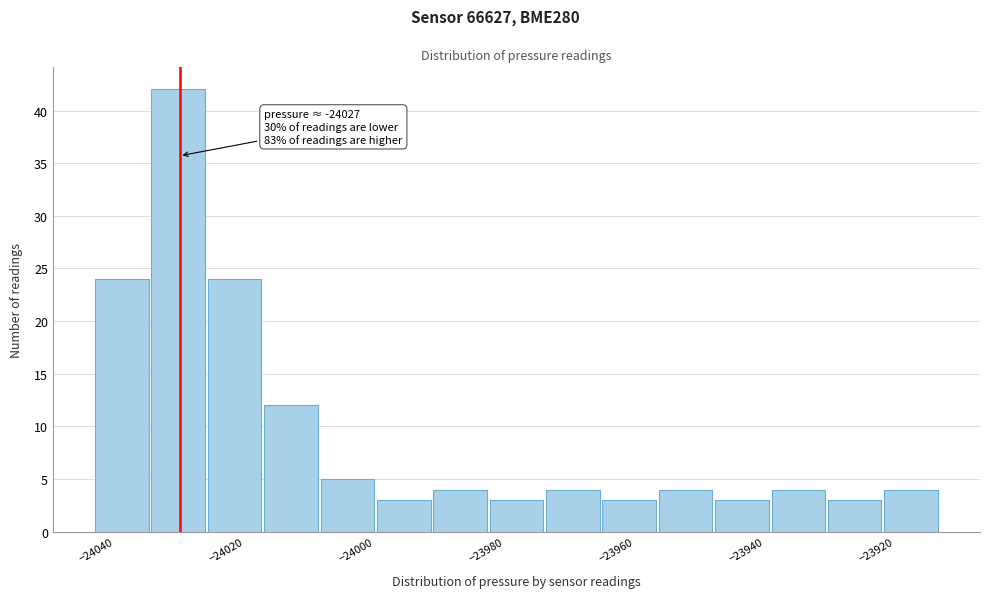

Which range on the x-axis has the tallest bar?

-24032 to -24022